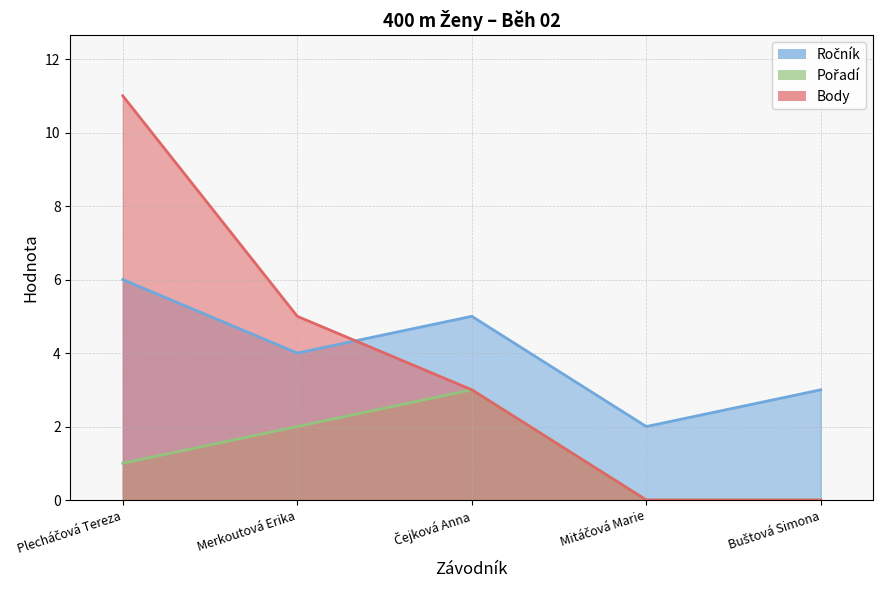

Reading right to left, what are all the values shown in this chart?

Ročník: 3	2	5	4	6
Pořadí: 0	0	3	2	1
Body: 0	0	3	5	11